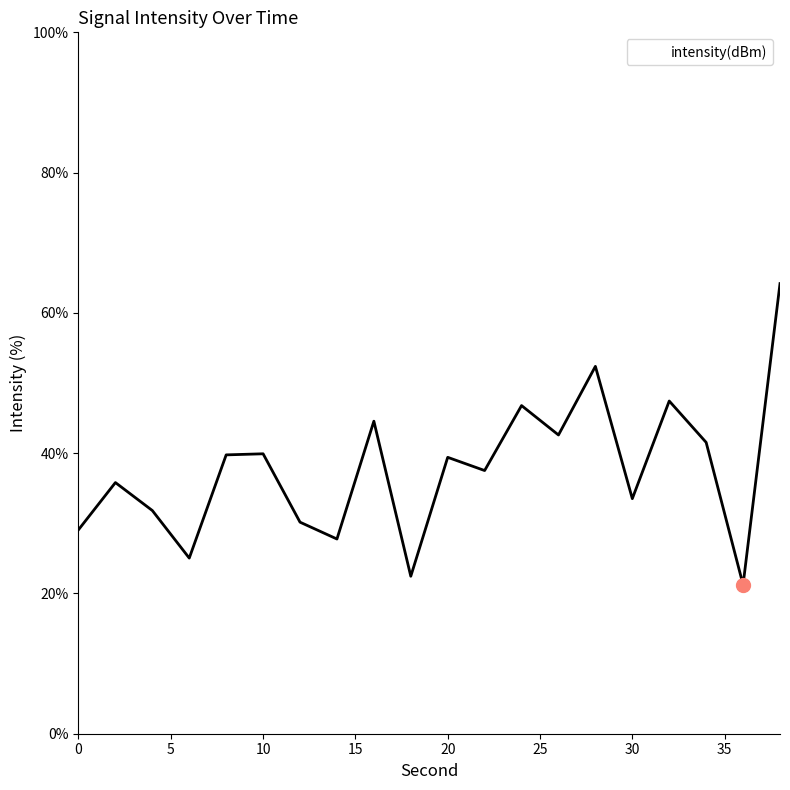

True or false: the data has more than 1 interior local peaks.

True